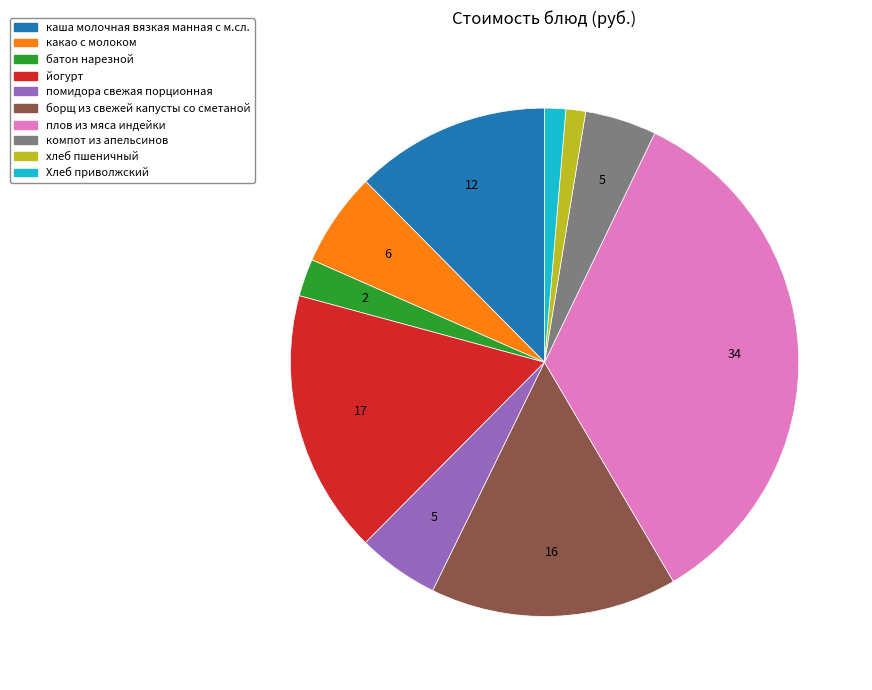

True or false: каша молочная вязкая манная с м.сл. accounts for 24% of the total.

False